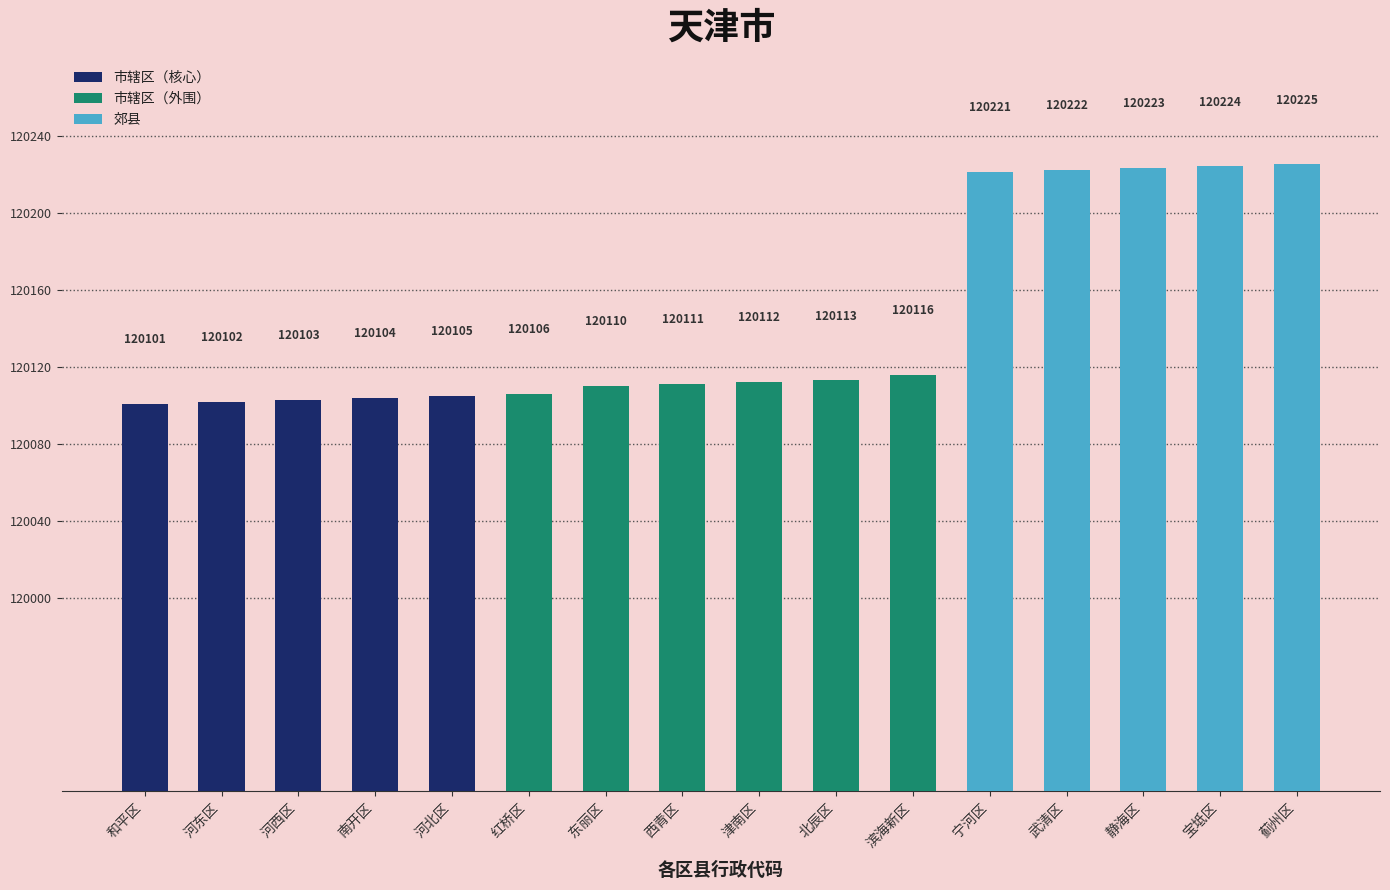

What is the ratio of the value at 武清区 to the value at 宝坻区?

1.0